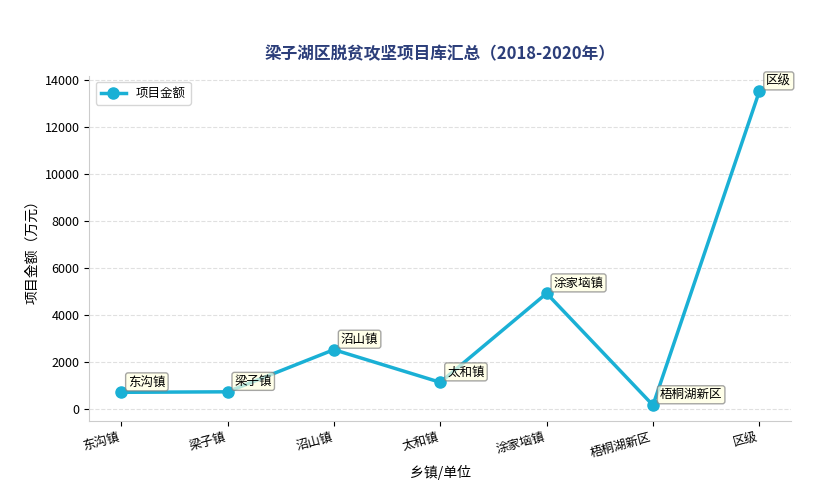

How many data points are less than 1118?

3